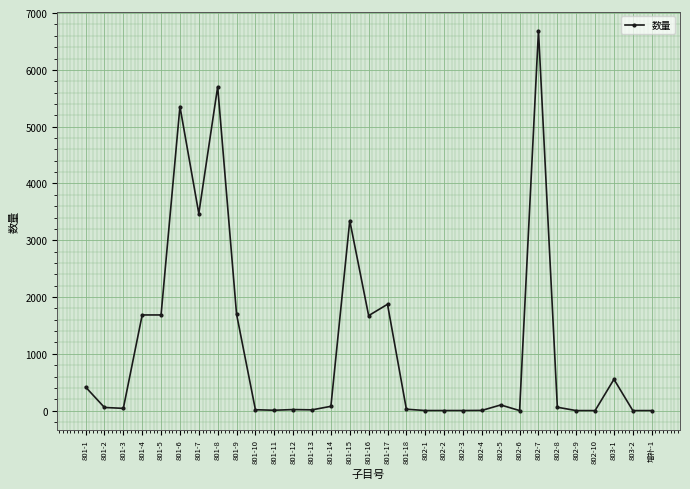

Where is the data nearest to the value 3346?

801-15